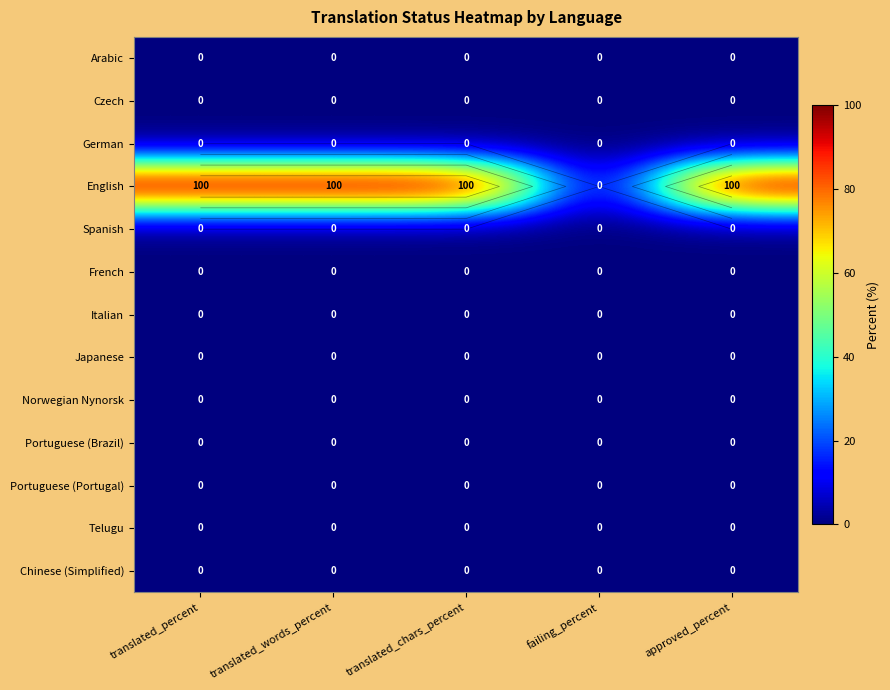

How many distinct data groups are displayed?

13